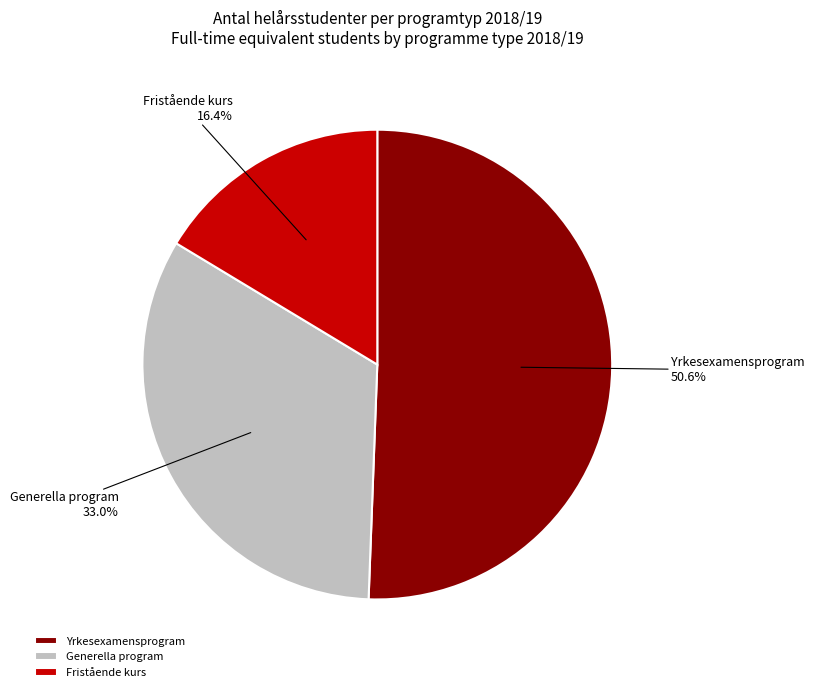

Is Yrkesexamensprogram the majority of the pie?

Yes